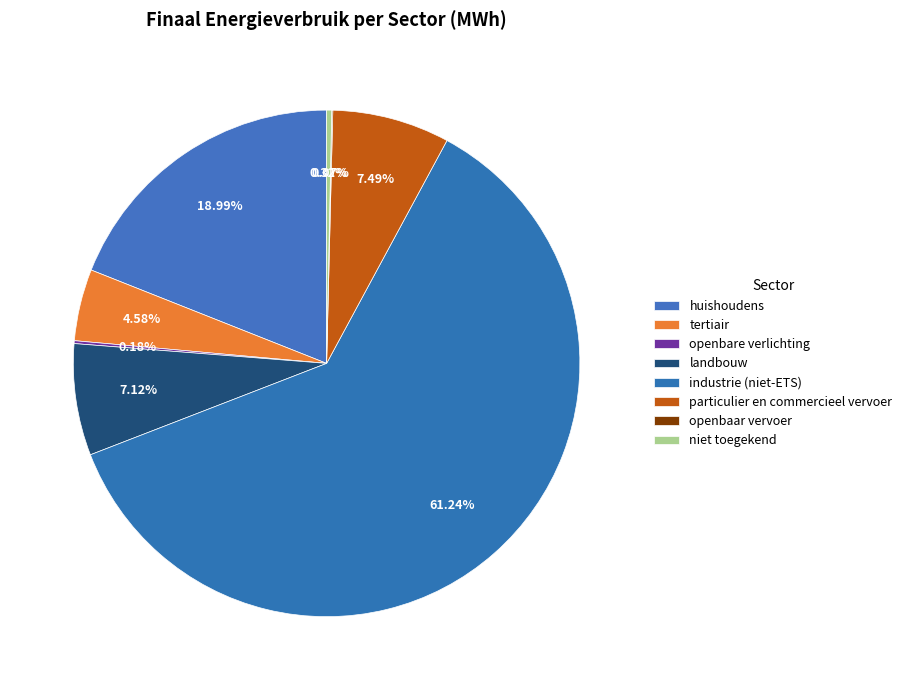

Do niet toegekend and huishoudens together represent more than half of the pie?

No